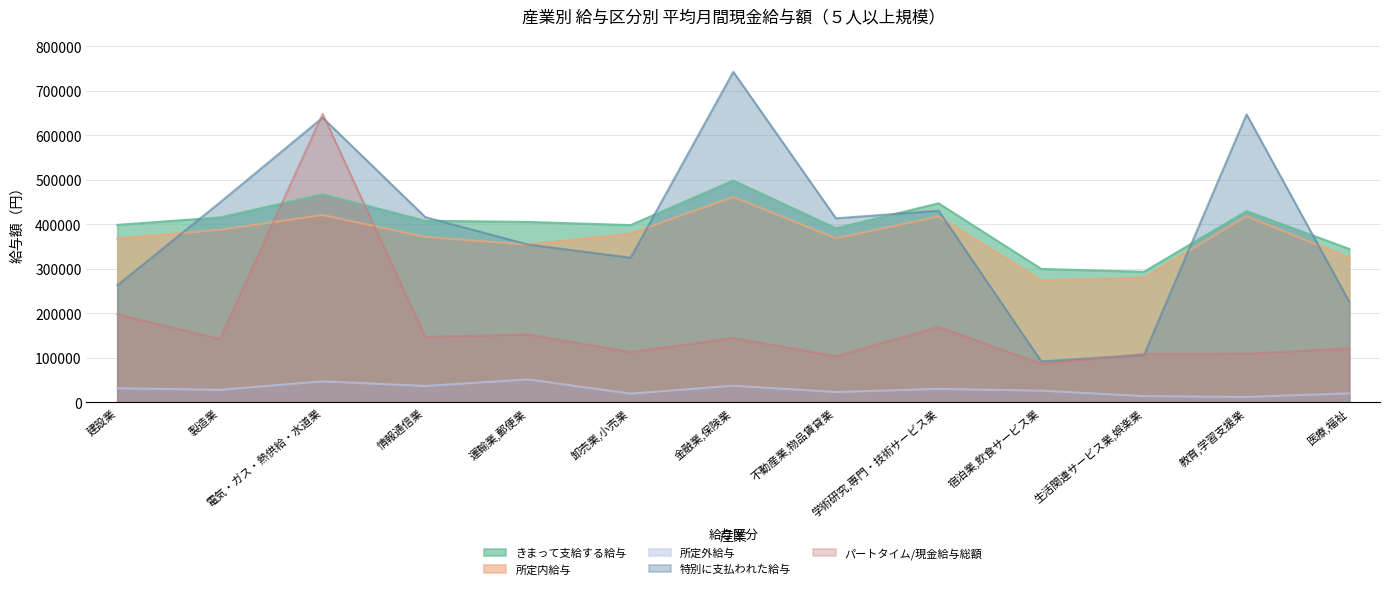

The value of きまって支給する給与 at 金融業,保険業 is 181687. True or false?

False